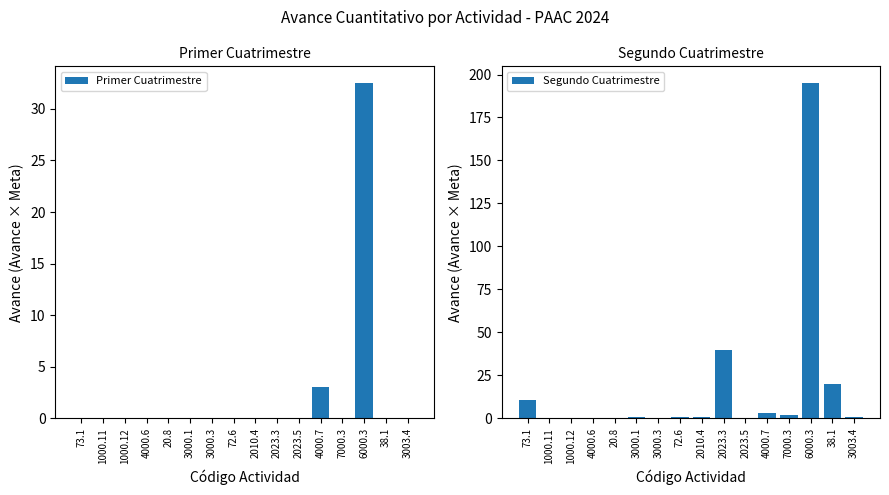

At which category is the sum across all series the highest?

6000.3